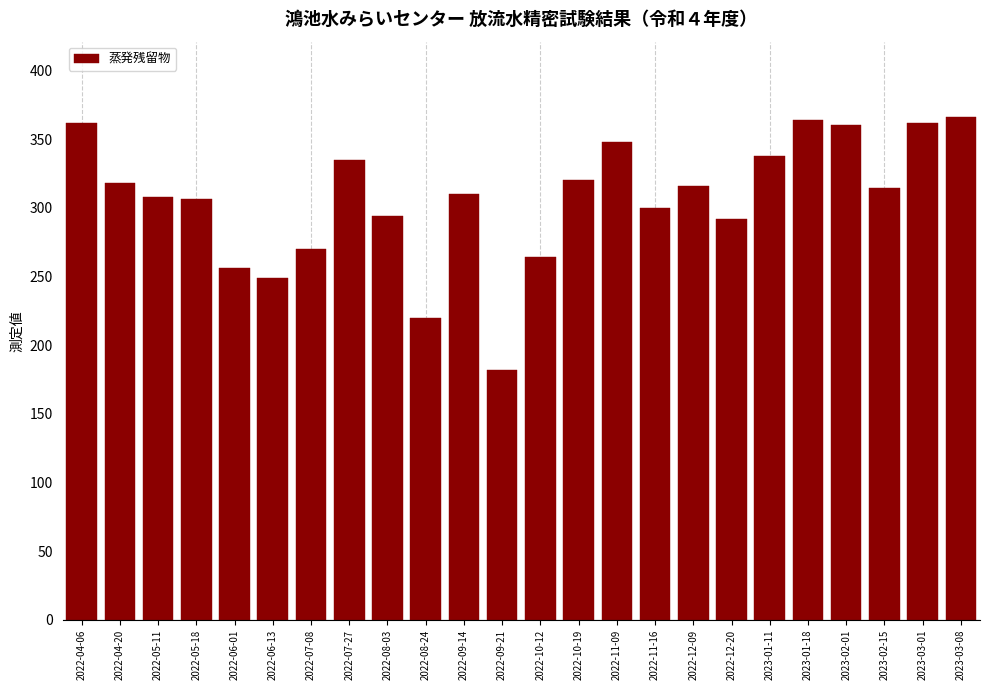

Reading right to left, list all the values displayed in this chart.

366	362	314	360	364	338	292	316	300	348	320	264	182	310	220	294	335	270	249	256	306	308	318	362